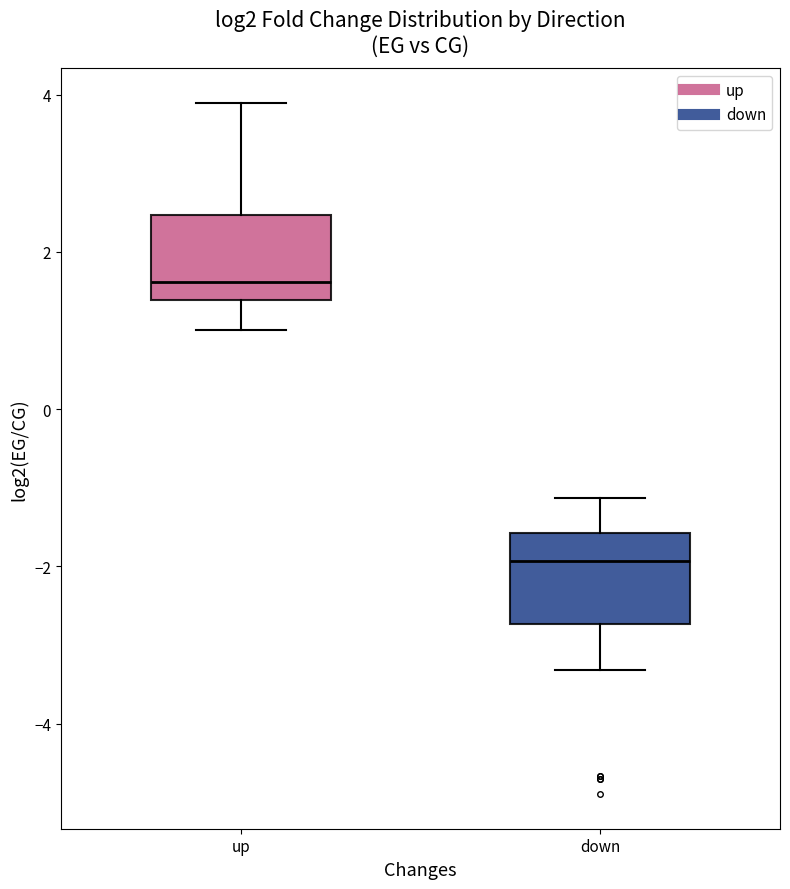

Reading left to right, transcribe this box plot: for each box, give where its median line is, the range the box spans, and where its two whiskers end, as read against the y-axis. The values are not printed on the chart, so give them approximately, as read against the axis.

up: median 1.6, box 1.4 to 2.4, whiskers 1.0 to 3.8
down: median -2.0, box -2.8 to -1.6, whiskers -3.4 to -1.2